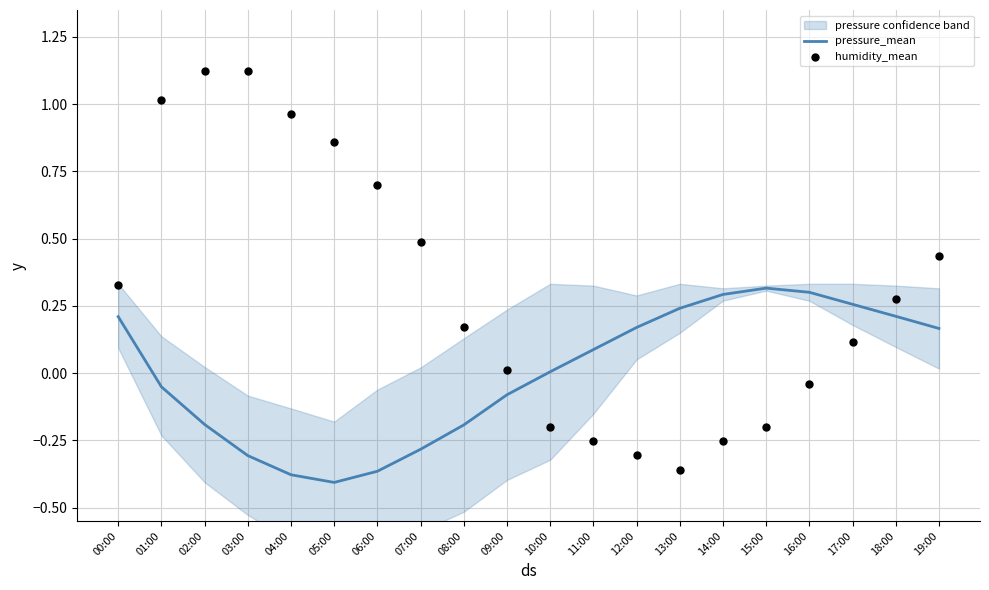

Which series has the largest Y range (max minus min)?

humidity_mean